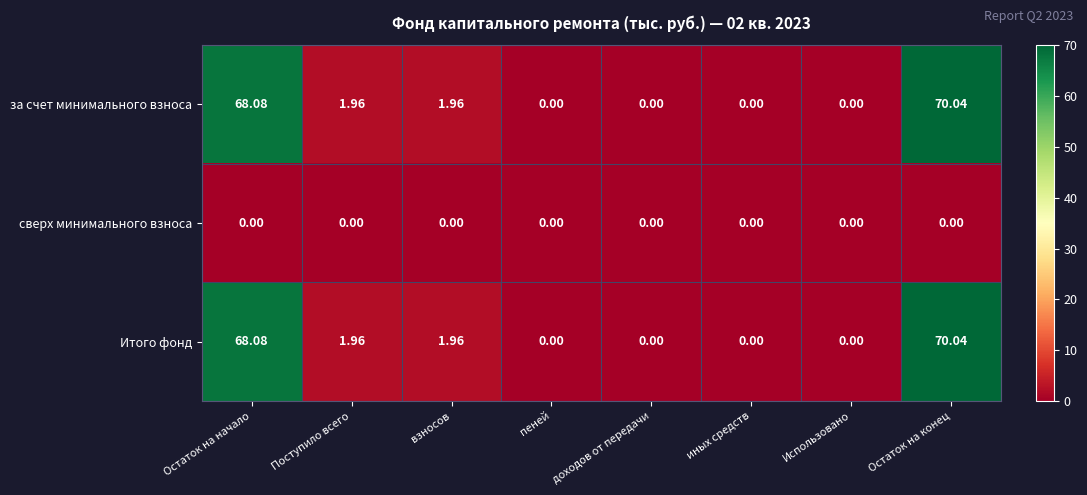

At which label does за счет минимального взноса reach its peak?

Остаток на конец